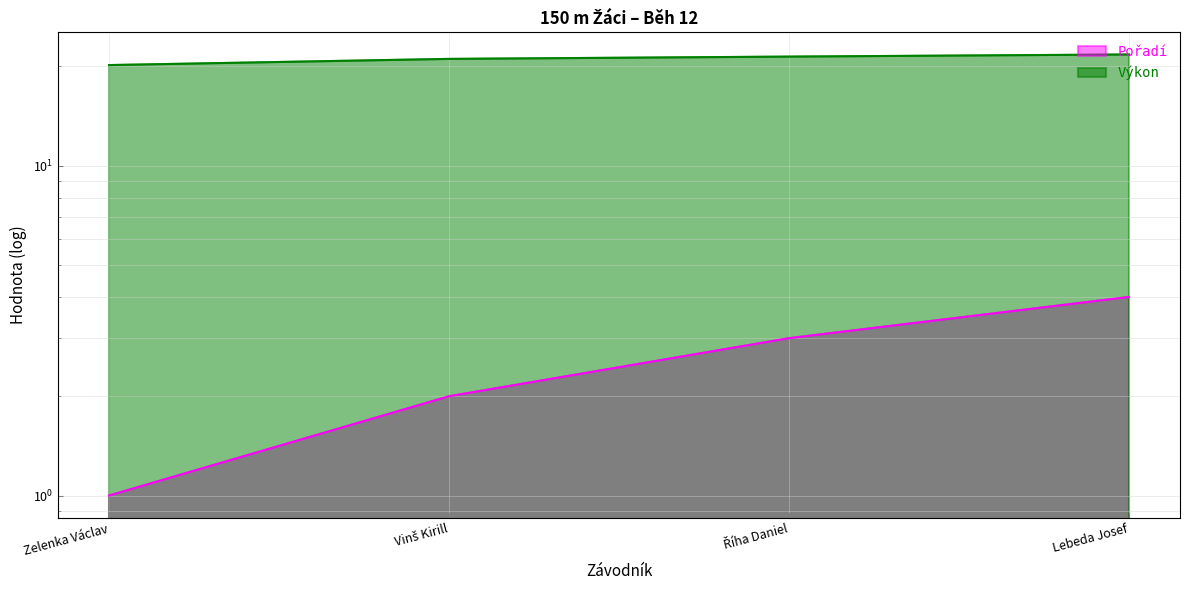

At which category does the chart reach its minimum across all series?

Zelenka Václav